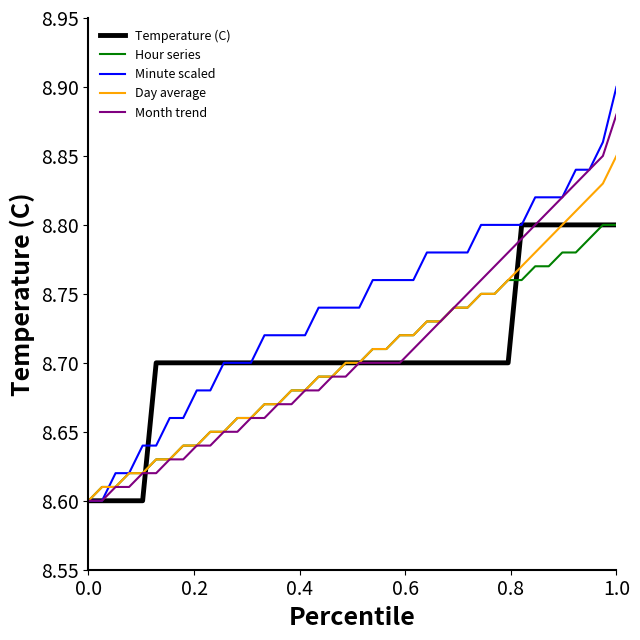

Which series has the largest total across all categories?

Minute scaled